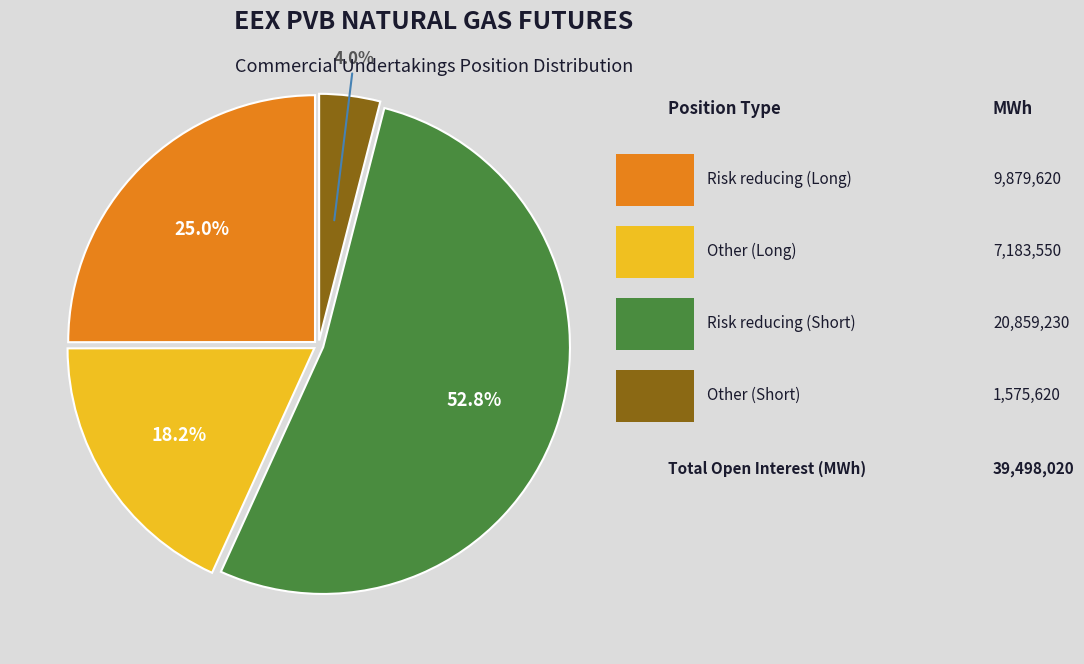

How many segments does this pie chart have?

4